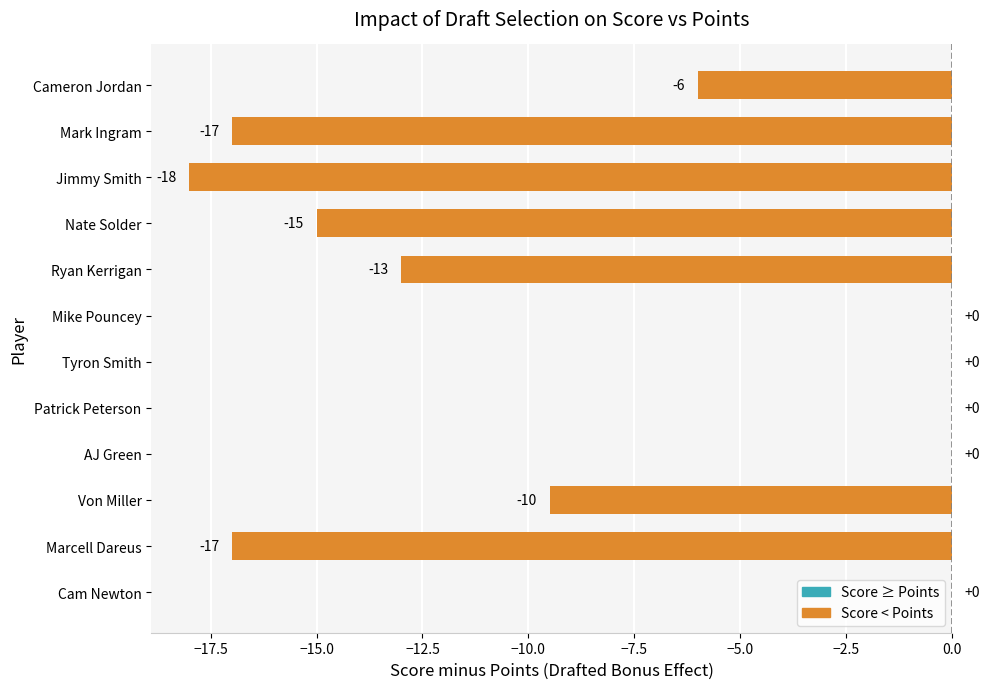

Which has a higher value, Jimmy Smith or Cameron Jordan?

Cameron Jordan